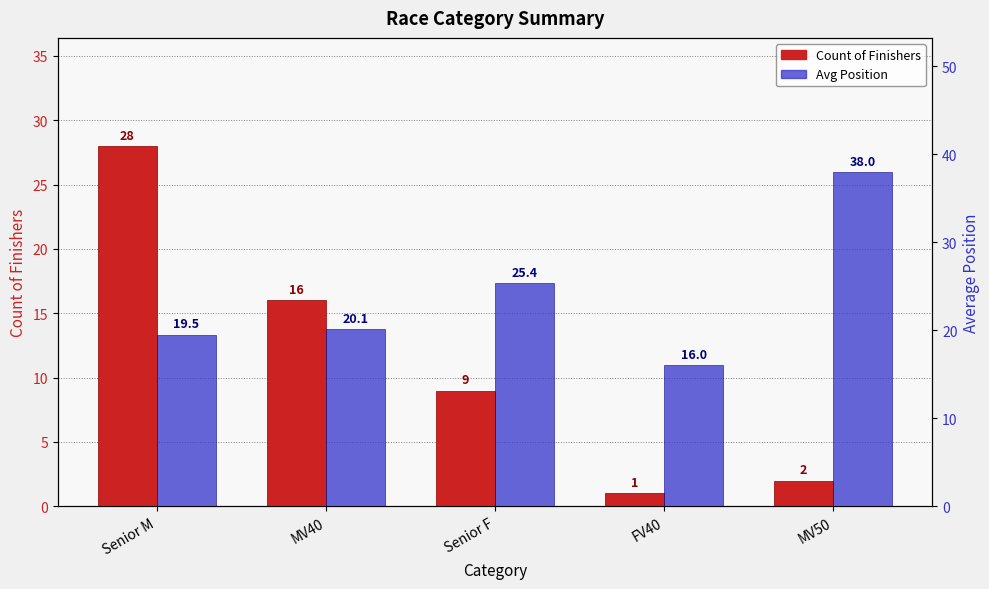

Between Senior M and MV40, which series saw the biggest shift?

Count